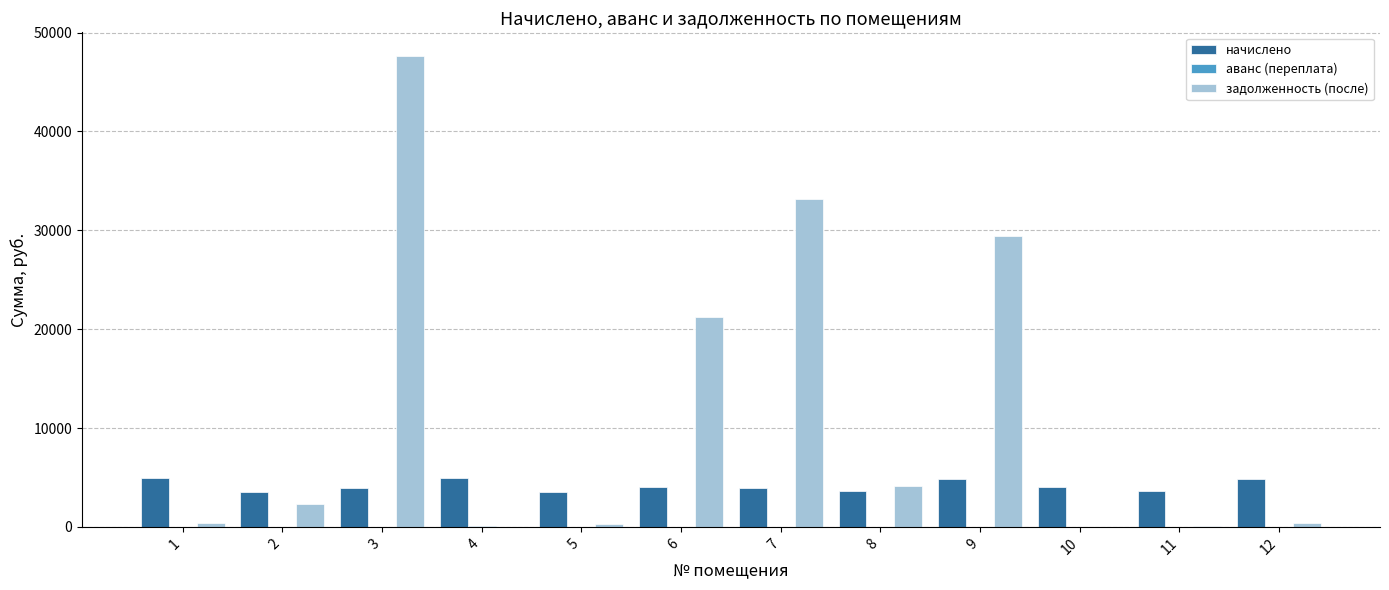

The value of задолженность (после) at 6 is 21238.8. True or false?

True